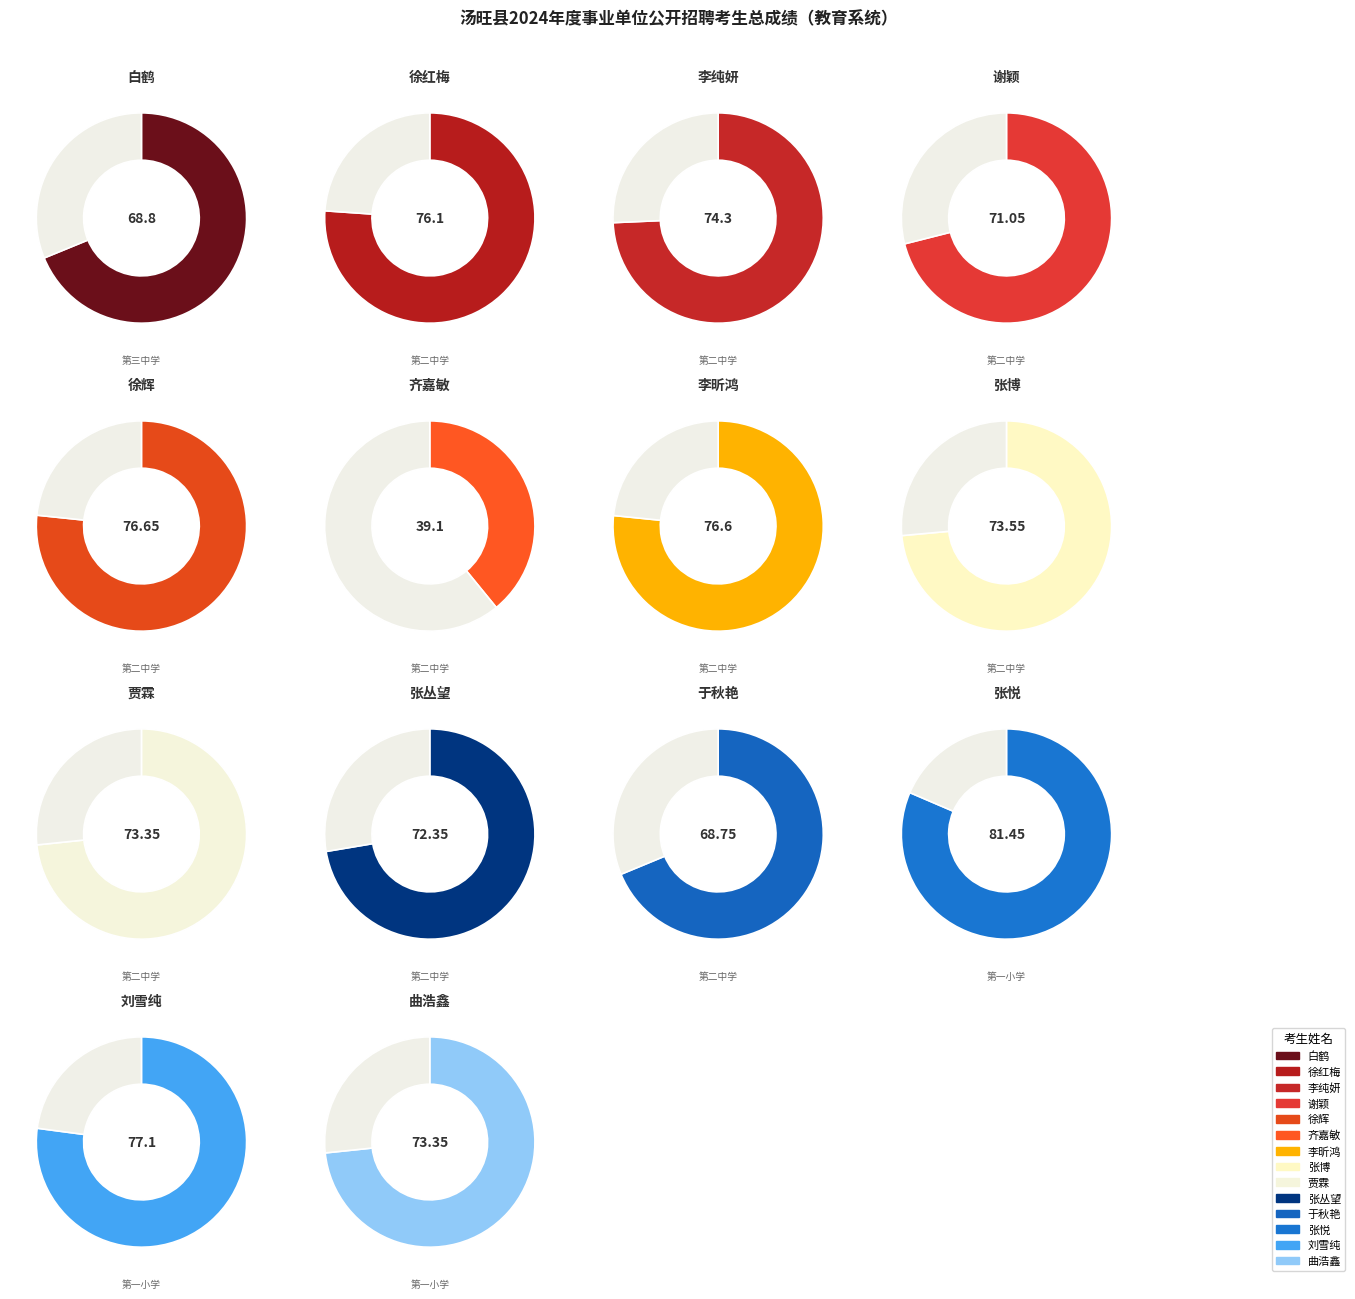

Is the sum of 贾霖 and 白鹤 greater than half?

No